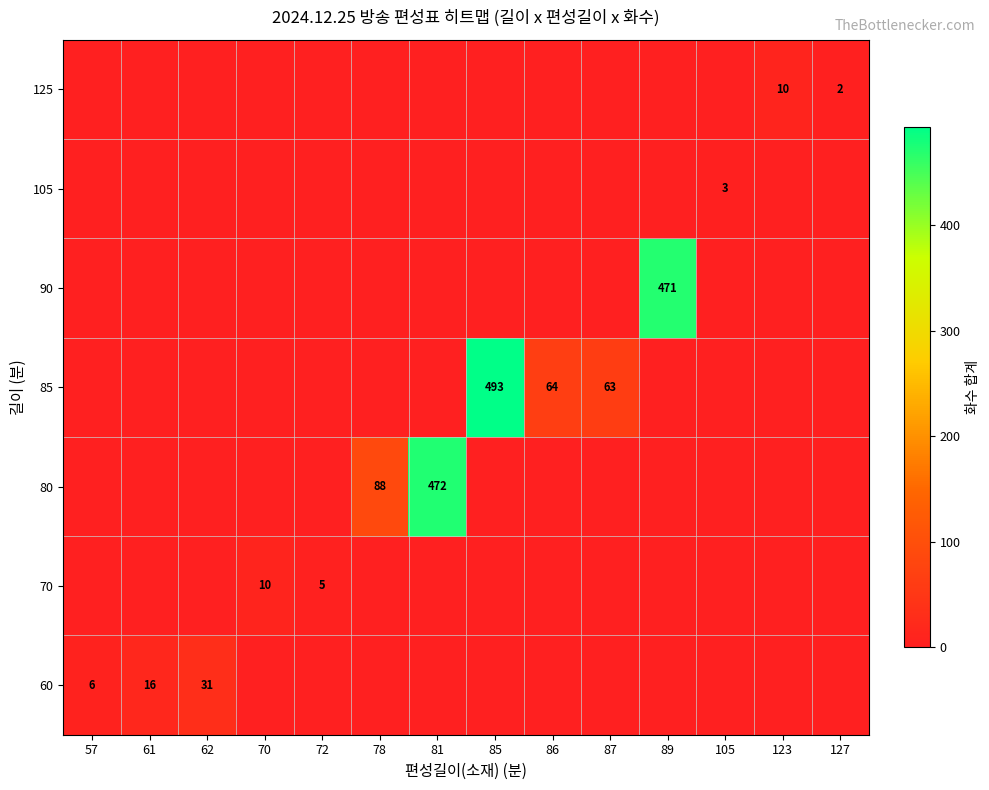

What is the difference between the highest and lowest values at 61?

16